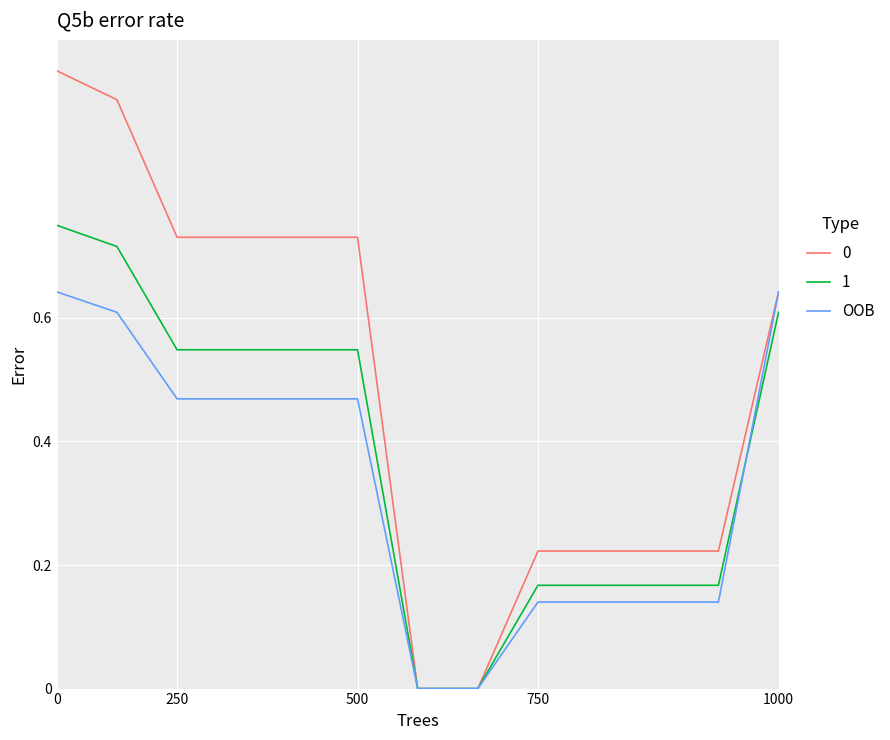

Rank the series by their average value, from lowest to highest.

OOB, 1, 0